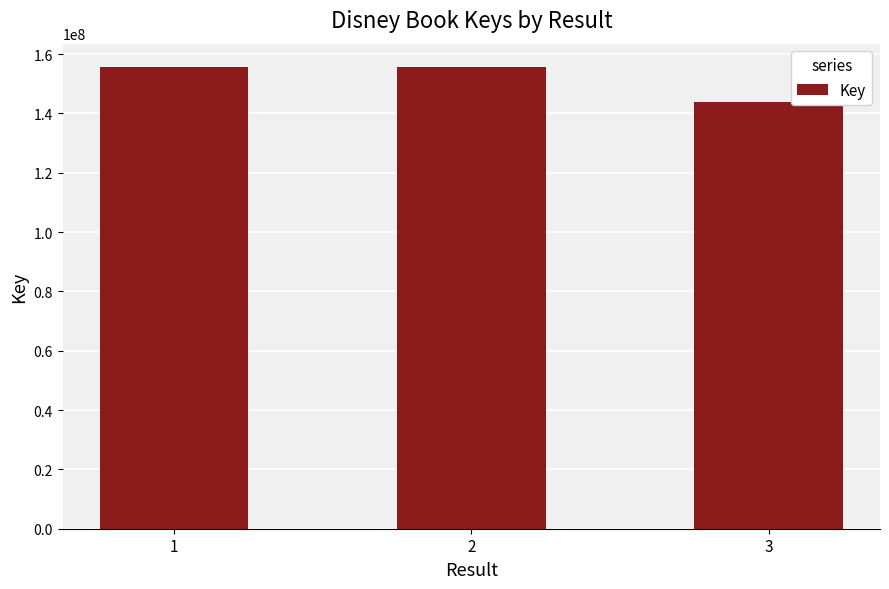

Is it true that the value at 1 is 57142464?

False